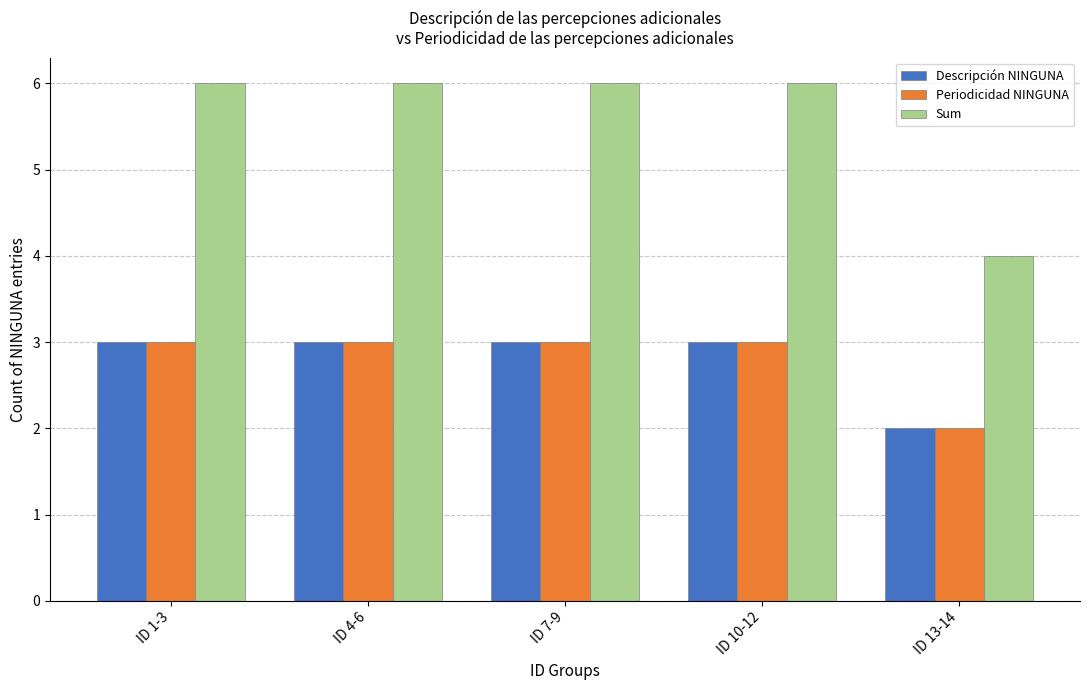

Which series has the largest total across all categories?

Sum